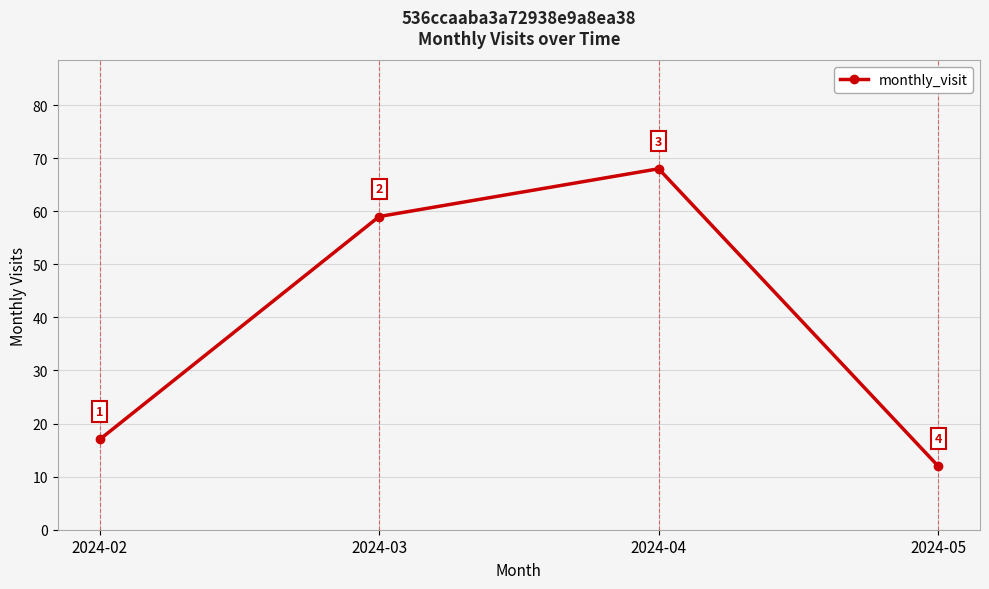

List the labels in order of value, smallest first.

2024-05, 2024-02, 2024-03, 2024-04